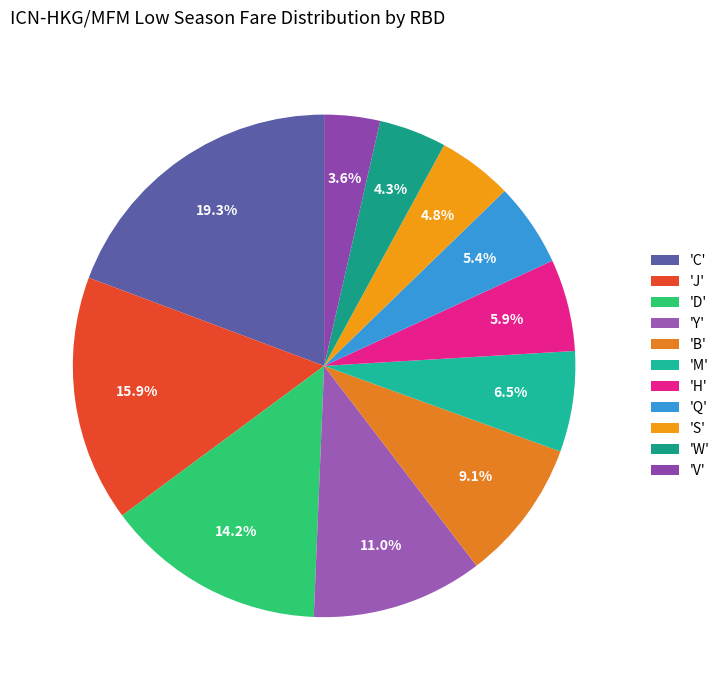

To the nearest percent, what is the difference between the largest and smallest slice percentages?

16%